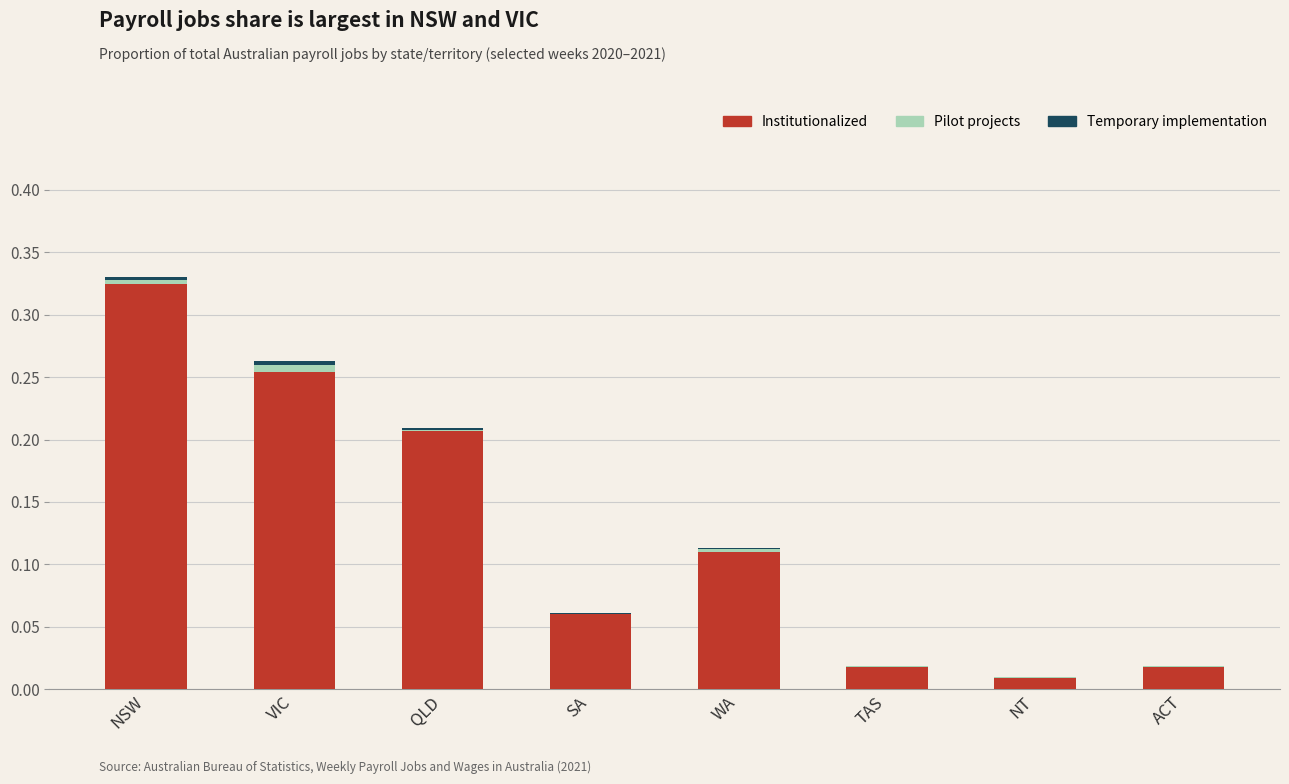

At which category is the sum across all series the highest?

NSW